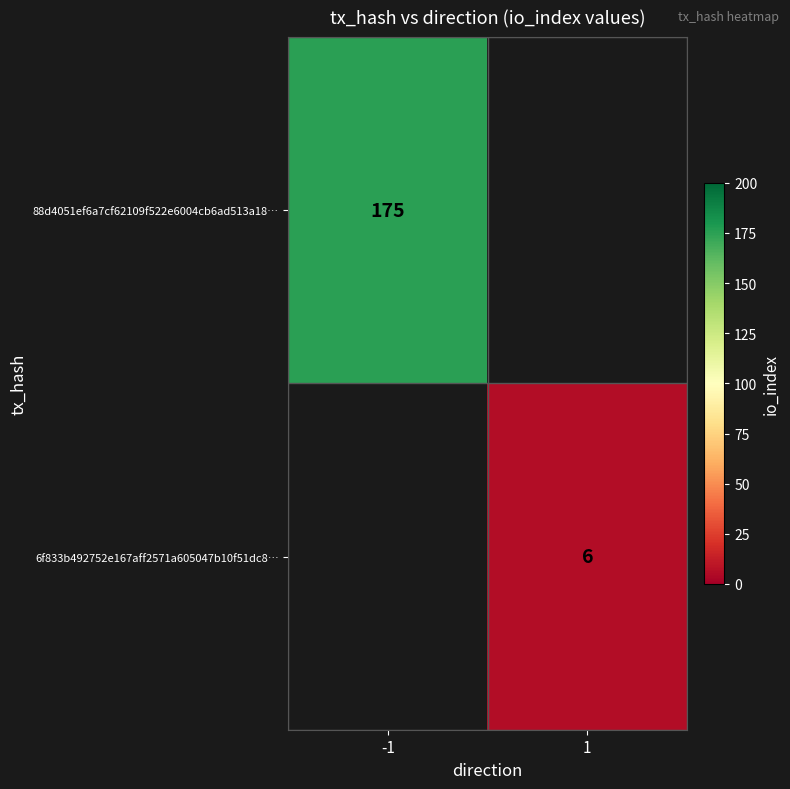

Is it true that 88d4051ef6a7cf62109f522e6004cb6ad513a18… equals 309 at -1?

False